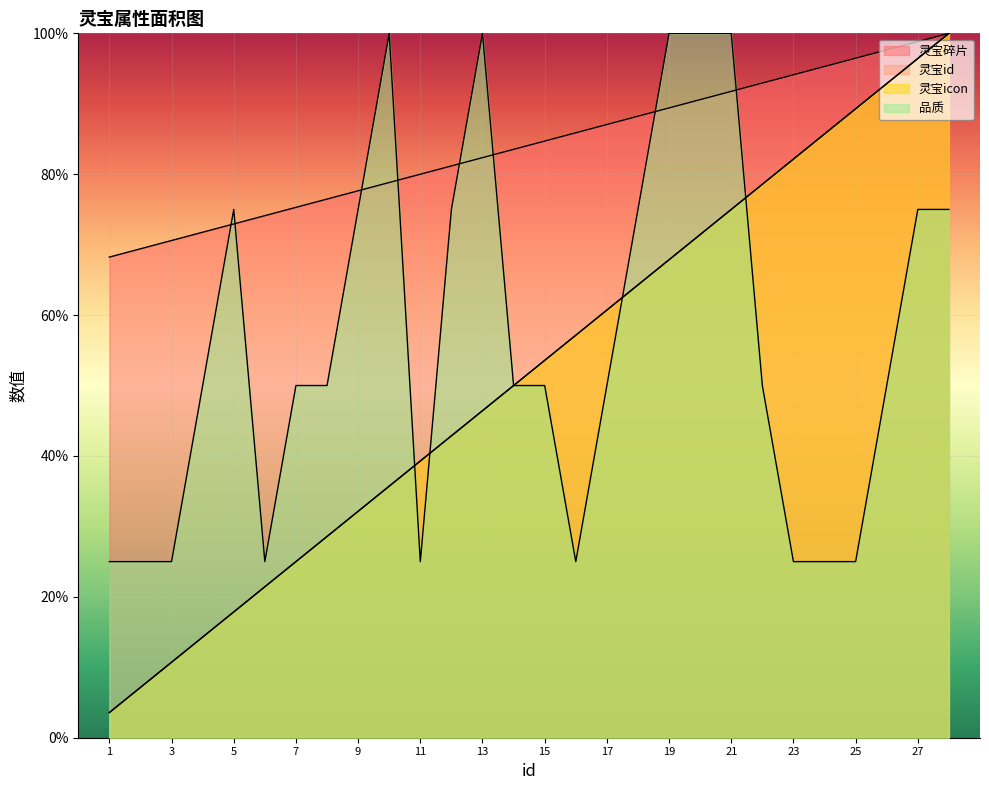

What is the difference between the maximum and second lowest values in the 灵宝id series?

92.9